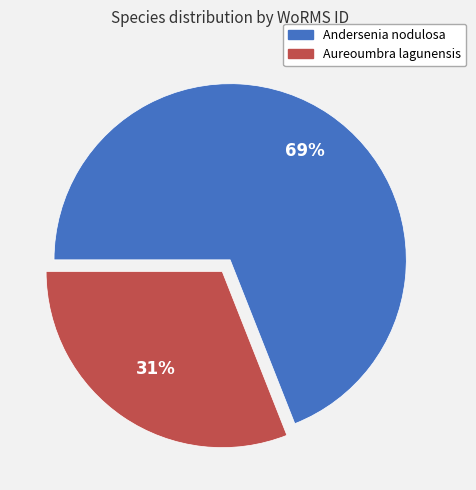

Which has a higher value, Andersenia nodulosa or Aureoumbra lagunensis?

Andersenia nodulosa